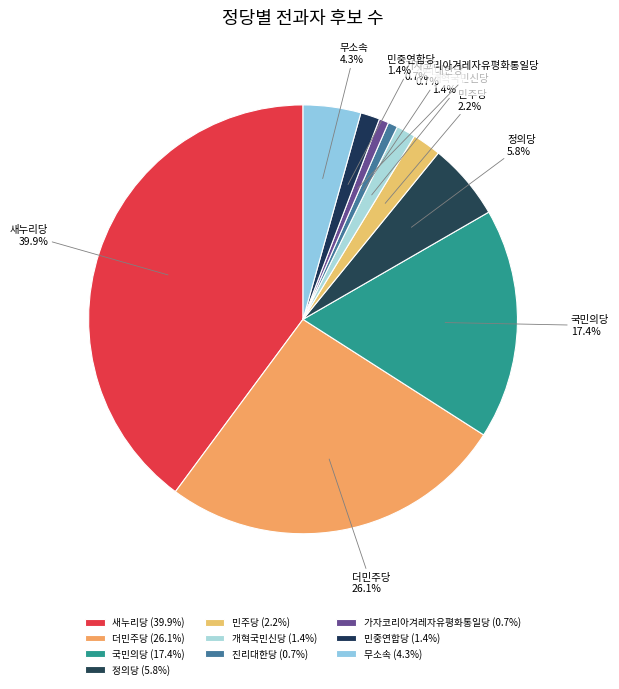

Does 국민의당 represent more than half of the total?

No